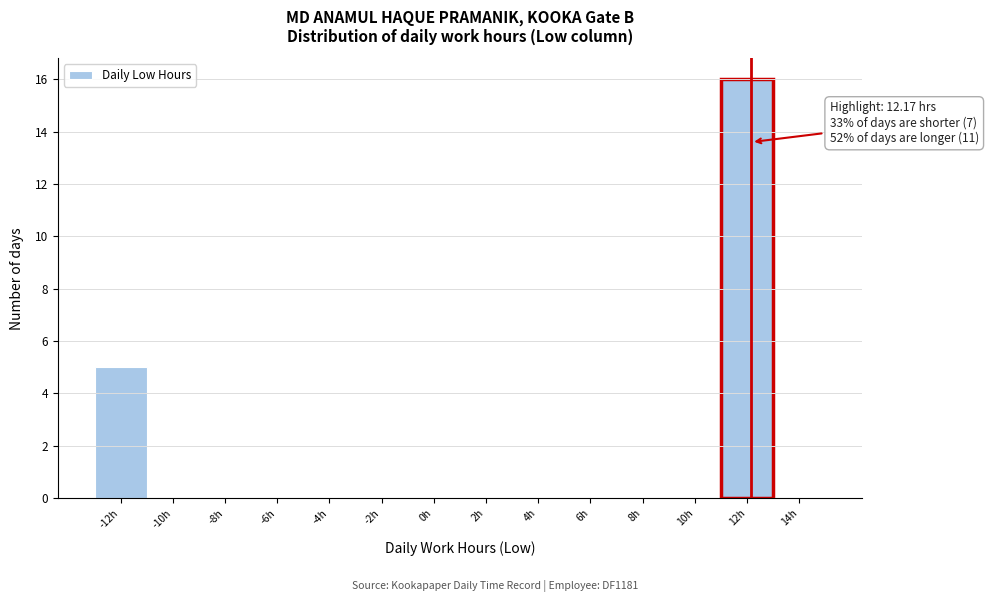

Which range on the x-axis has the tallest bar?

11 to 13